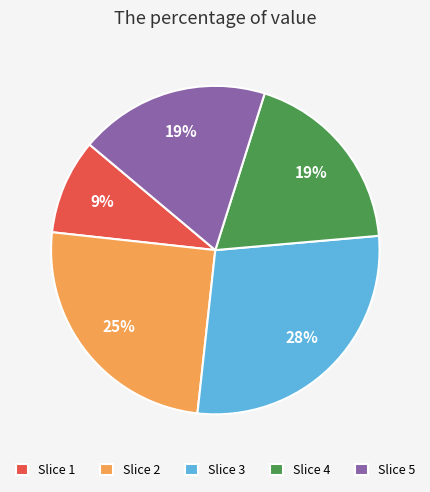

Is there a majority slice in this chart?

No